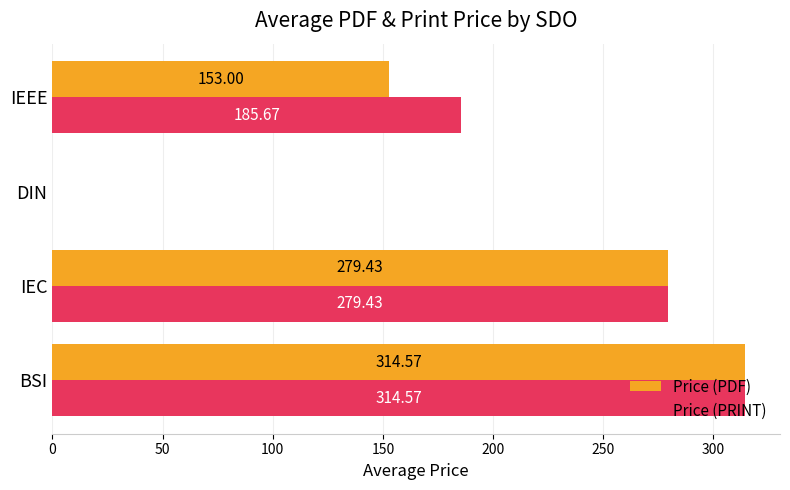

Which category has the highest value in the Price (PDF) series?

BSI